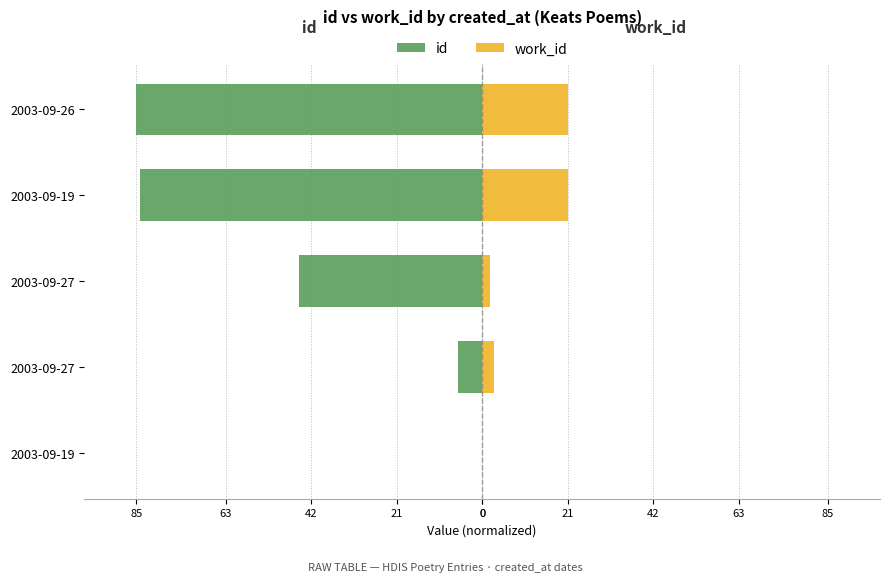

What are all the series names shown in the legend?

id, work_id